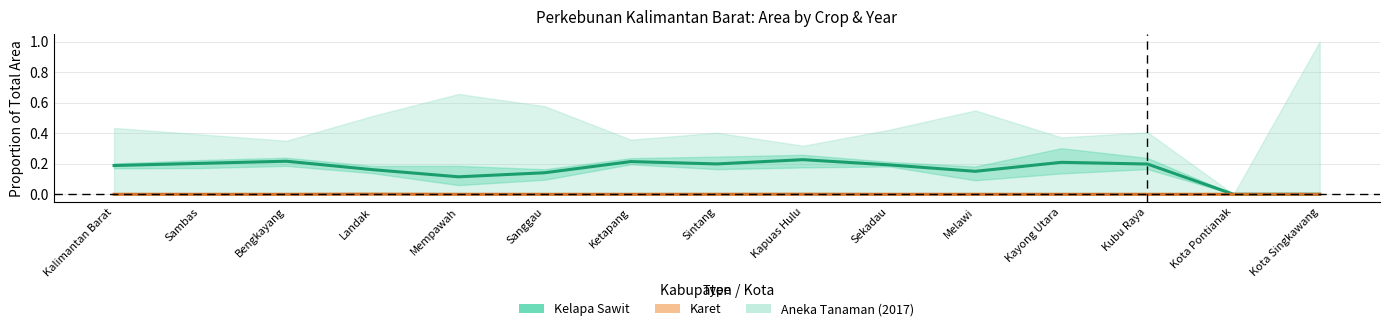

Which series changed the most between Sanggau and Kota Pontianak?

Kelapa Sawit